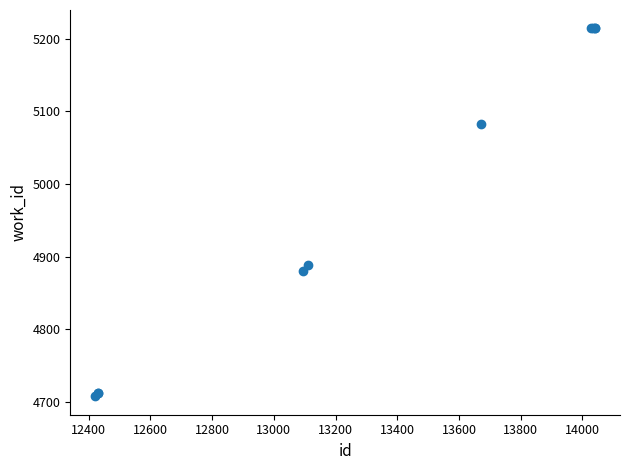

What Y value in the scatter plot is closest to 4961?

4888